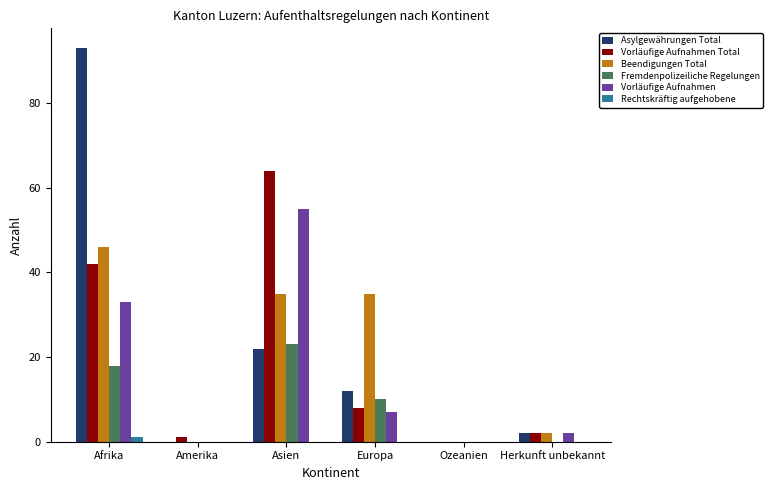

What is the sum of all Asylgewährungen Total values?

129